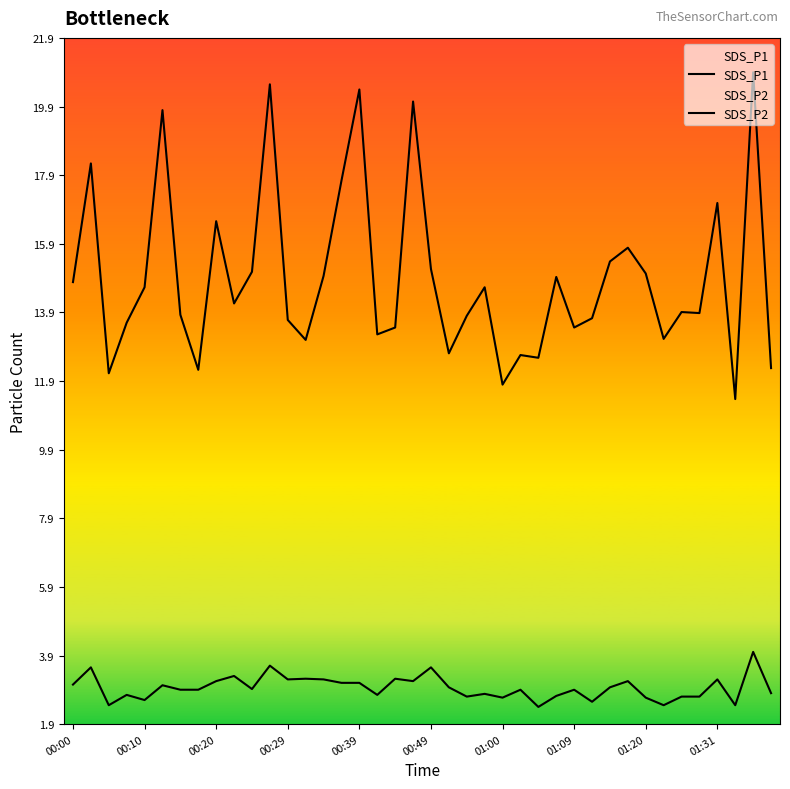

The SDS_P1 series shows 20.5 at 11. True or false?

True